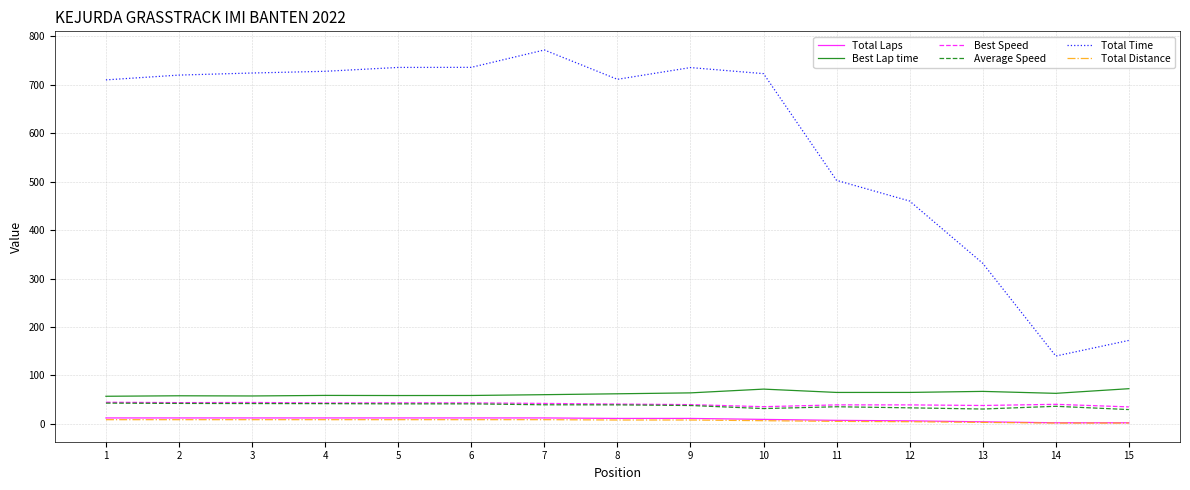

Which label corresponds to the largest value in the chart?

7